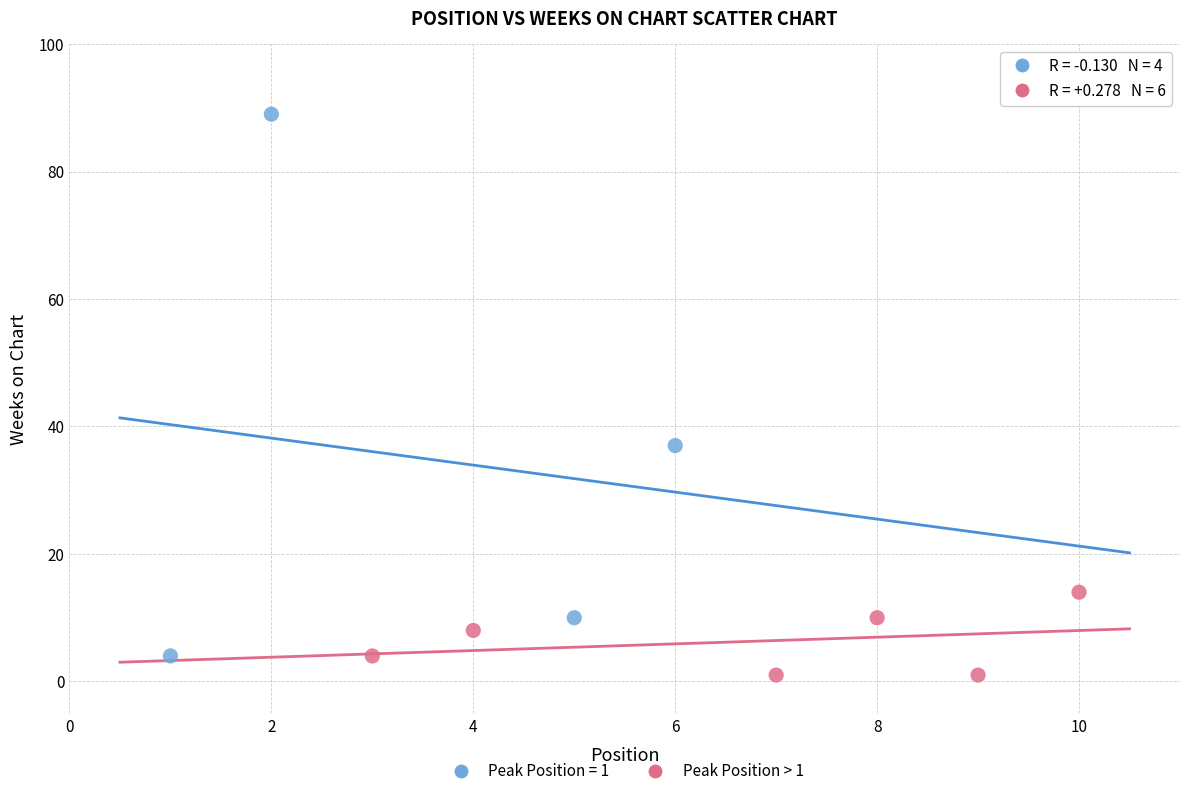

Which series has the widest spread of Y values?

Peak Position = 1